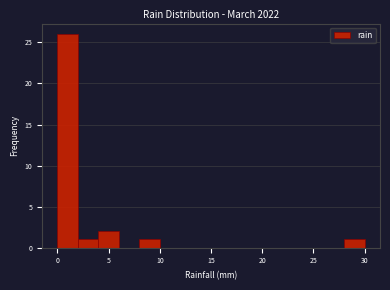

Over which range of the x-axis is the bar tallest?

0 to 2